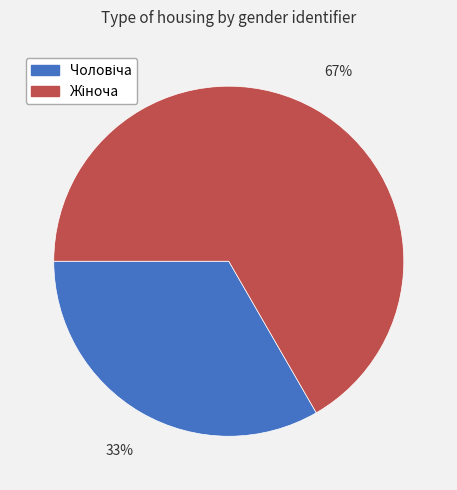

To the nearest percent, what is the average slice percentage?

50%